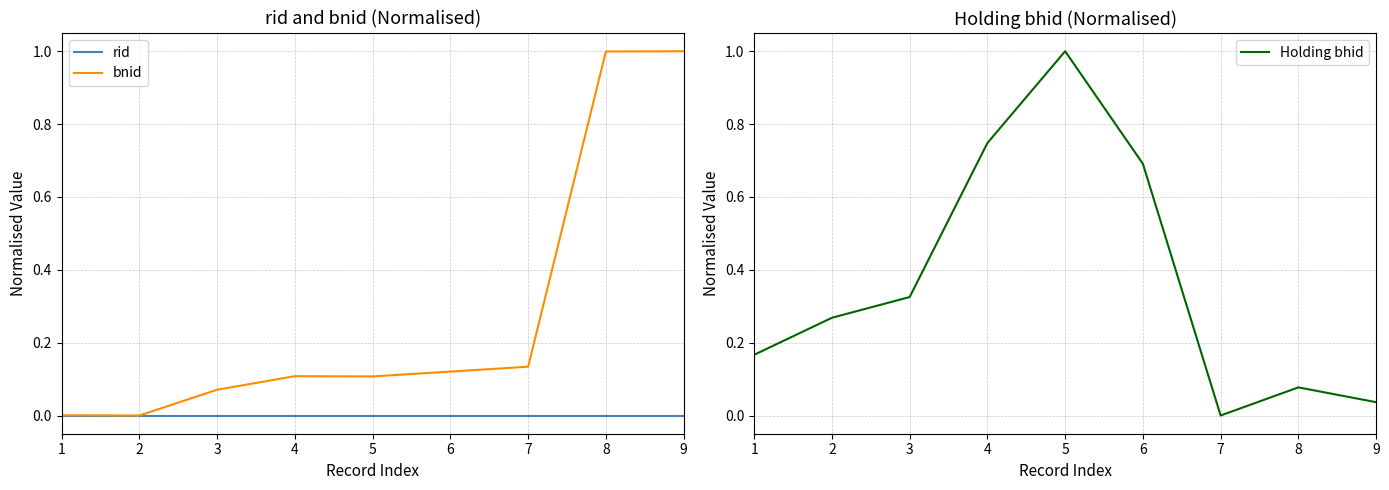

True or false: bnid and rid cross at least once.

False